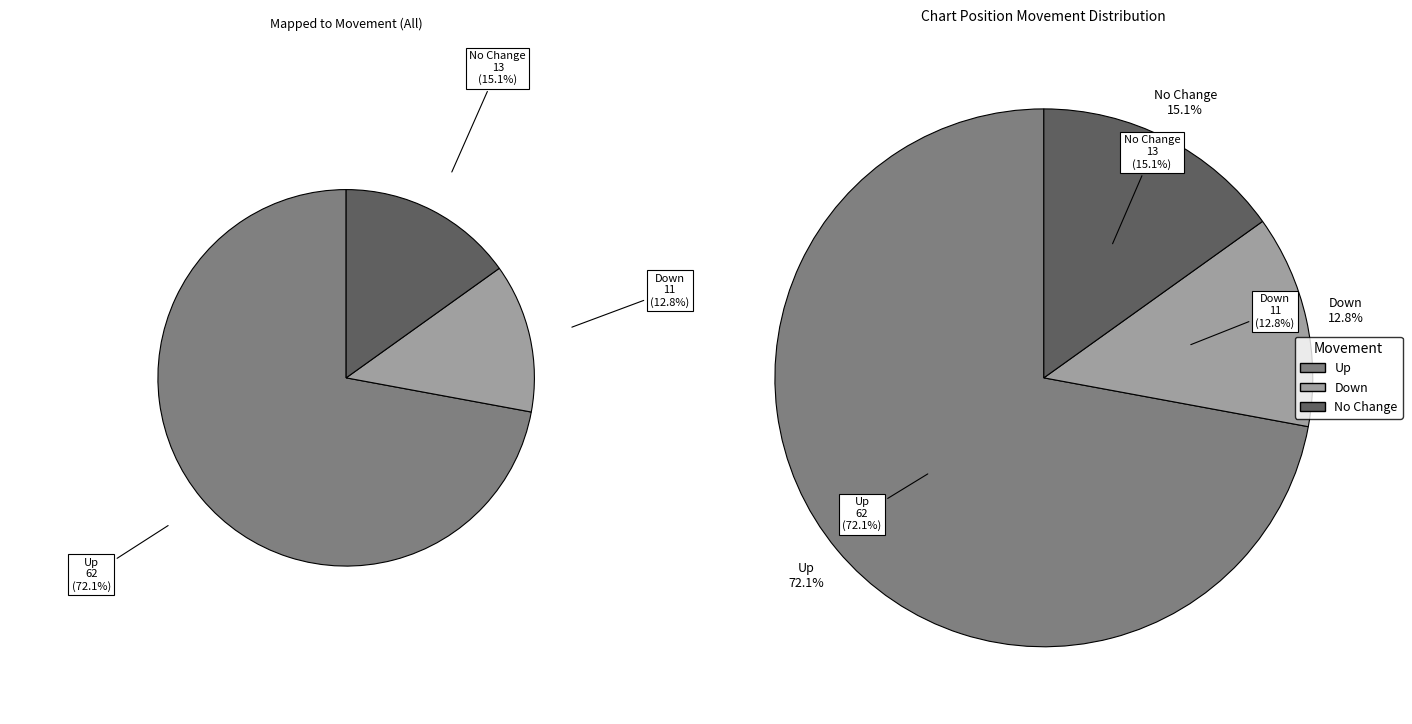

Count the number of slices in the pie.

3